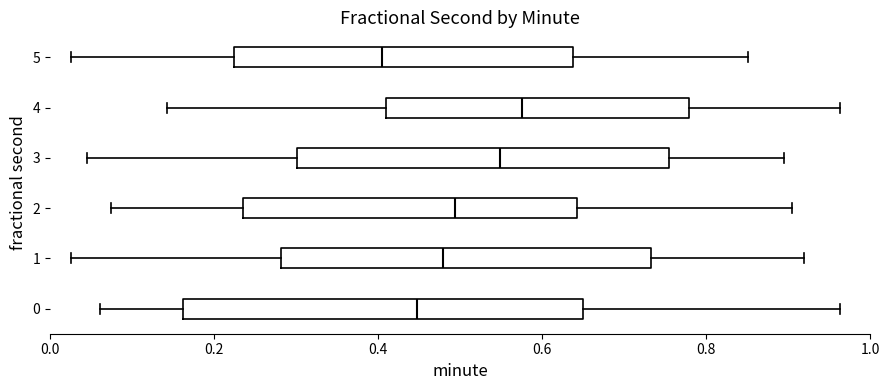

Where does the right whisker of the box at y = 1 end on the x-axis? The values are not printed on the chart, so give them approximately, as read against the axis.

0.92